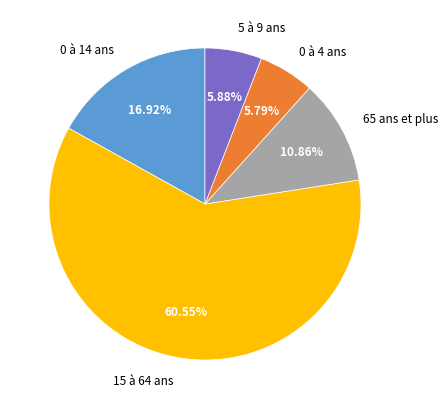

Do 5 à 9 ans and 65 ans et plus together represent more than half of the pie?

No